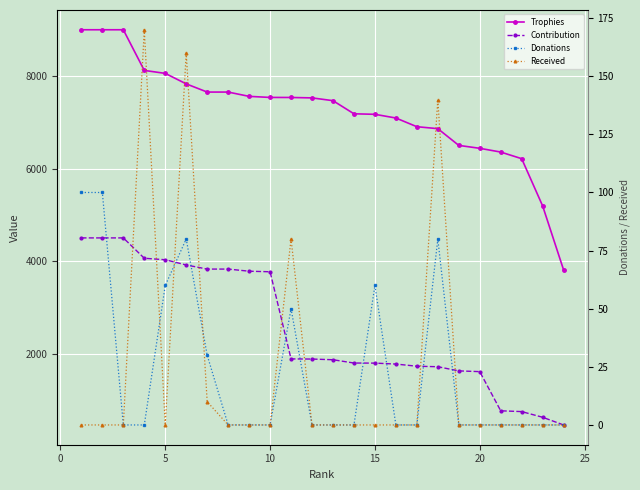

What is the maximum value for Contribution?

4500